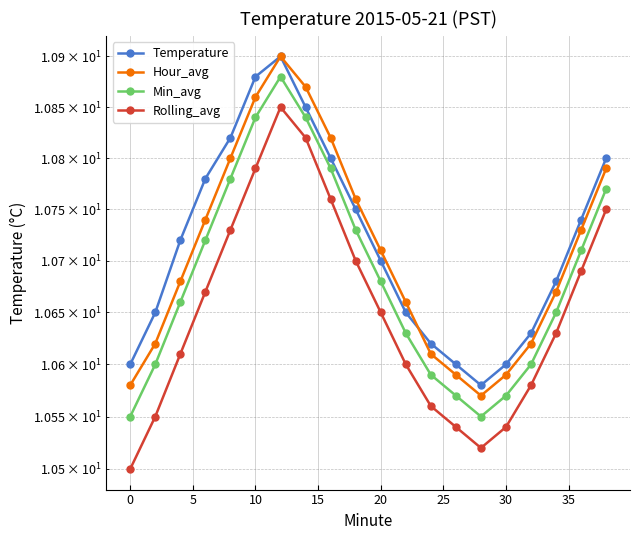

What is the greatest value displayed?

10.9